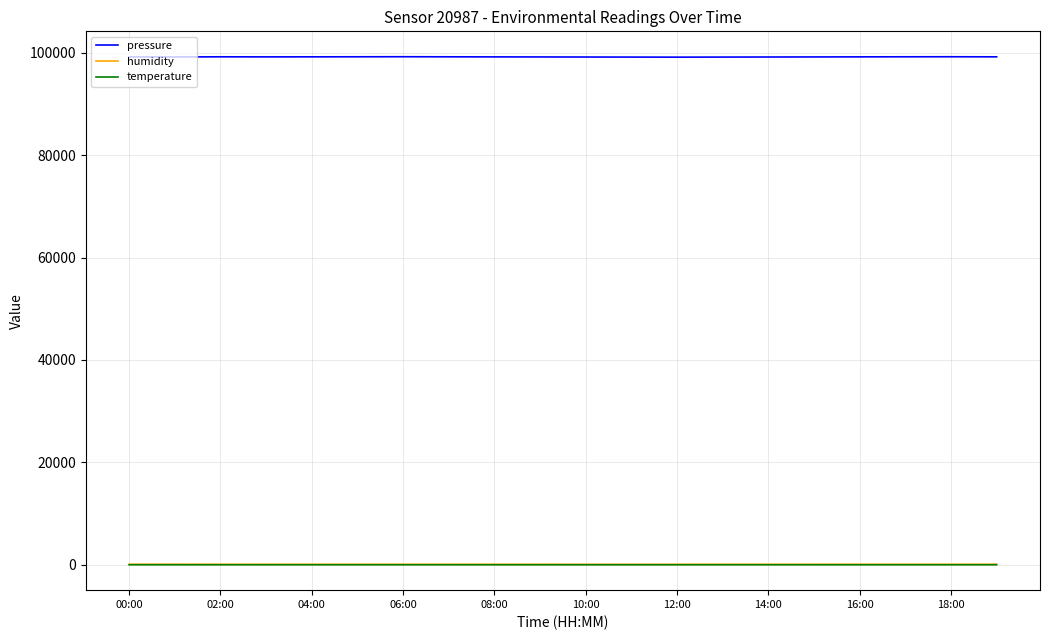

Which series has the largest total across all categories?

pressure